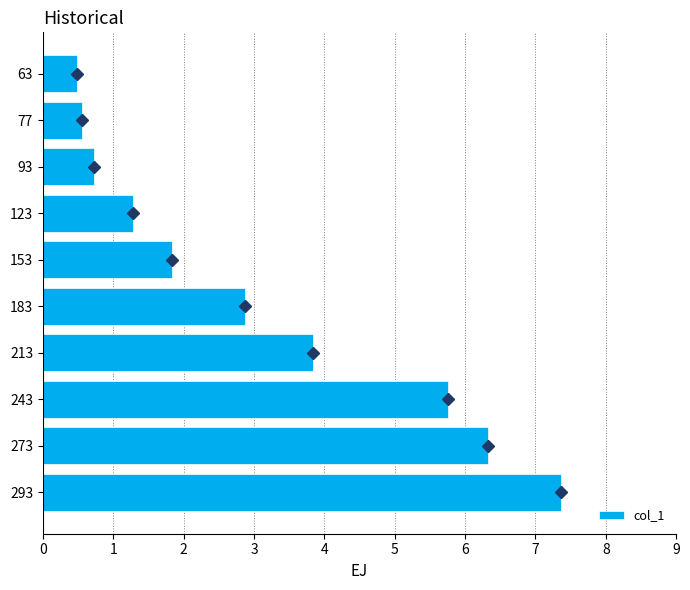

At which category does the chart reach its minimum across all series?

63